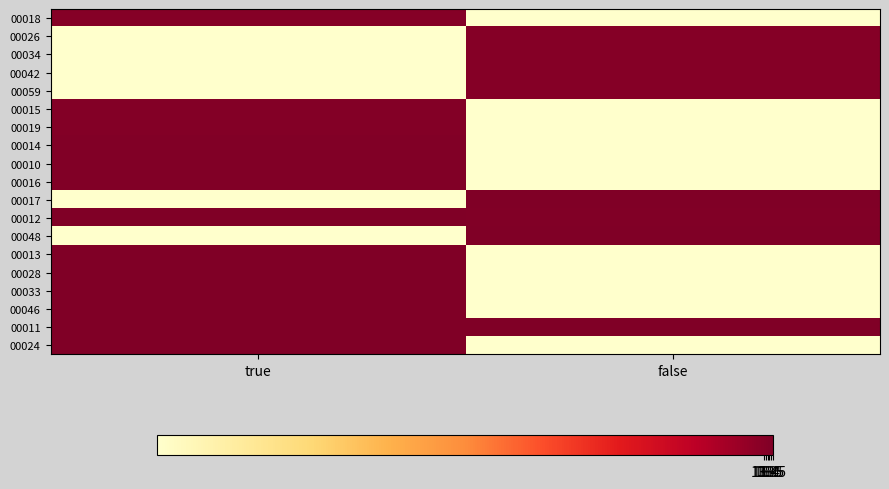

What is the difference between the highest and lowest values at true?

13.5